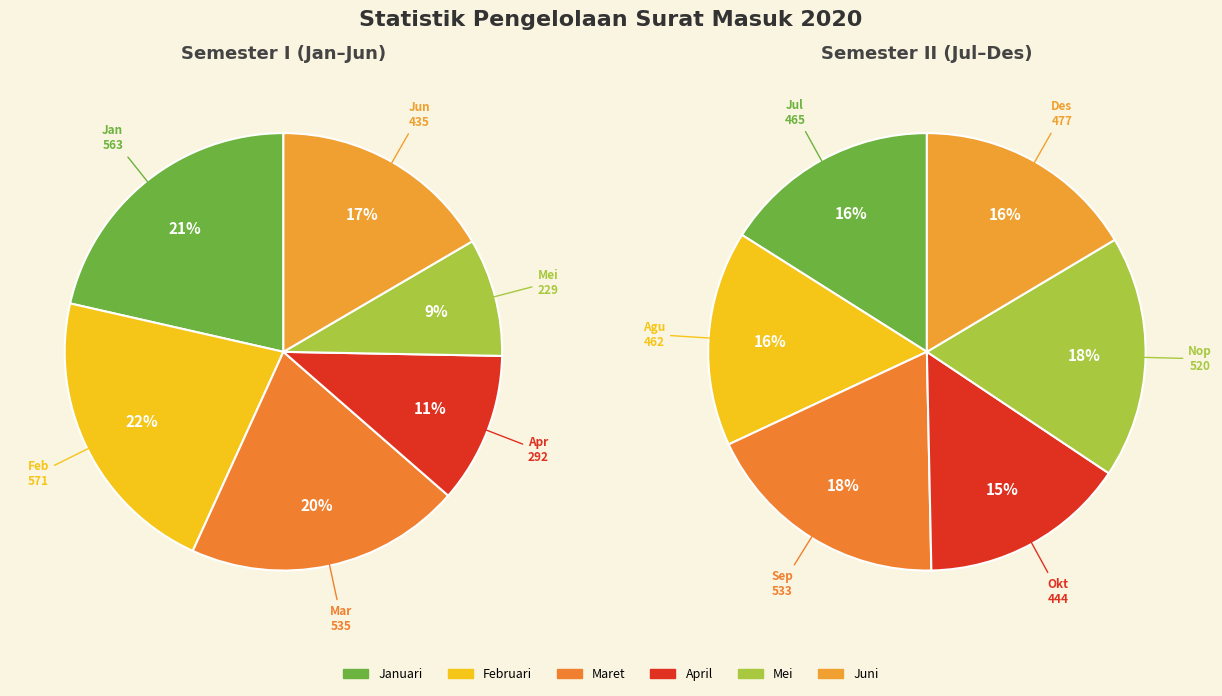

Is there a majority slice in this chart?

No